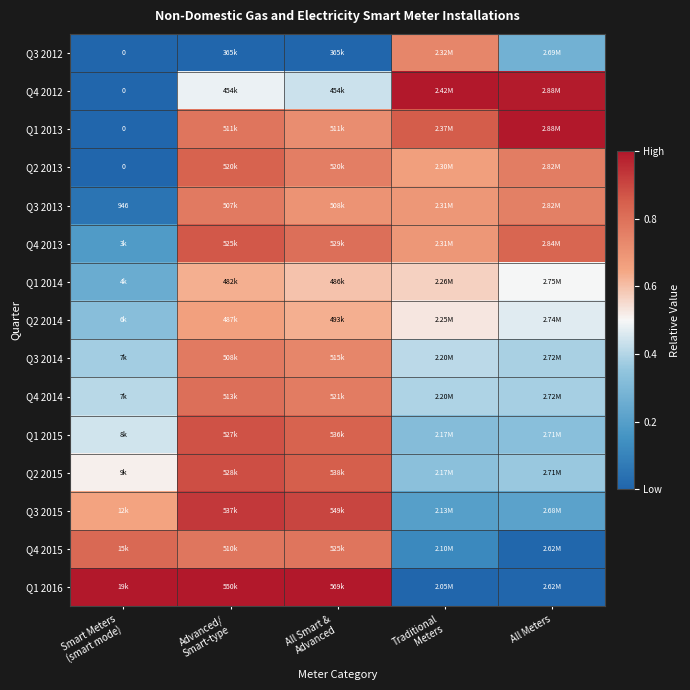

What is the maximum value shown in the chart?

1.0